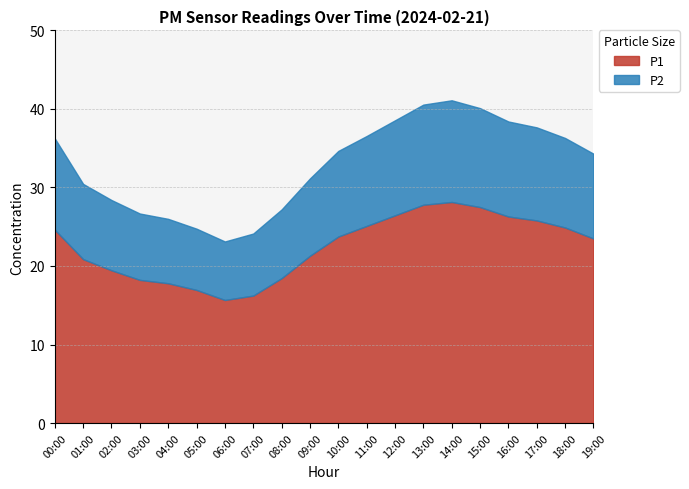

How many lines are shown in the chart?

2